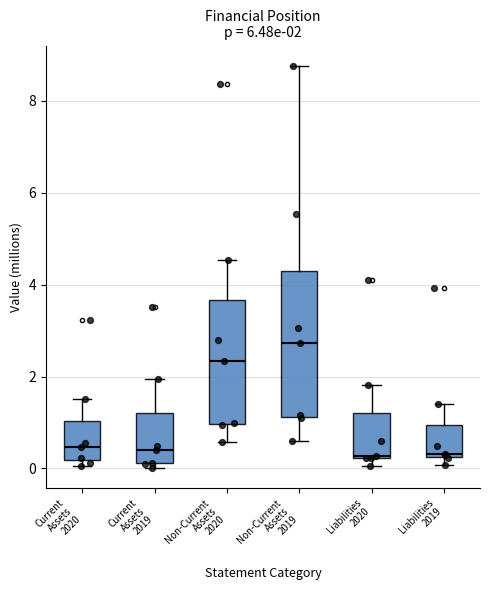

Which box is the tallest, from its lower edge to its upper edge?

Non-Current Assets 2019